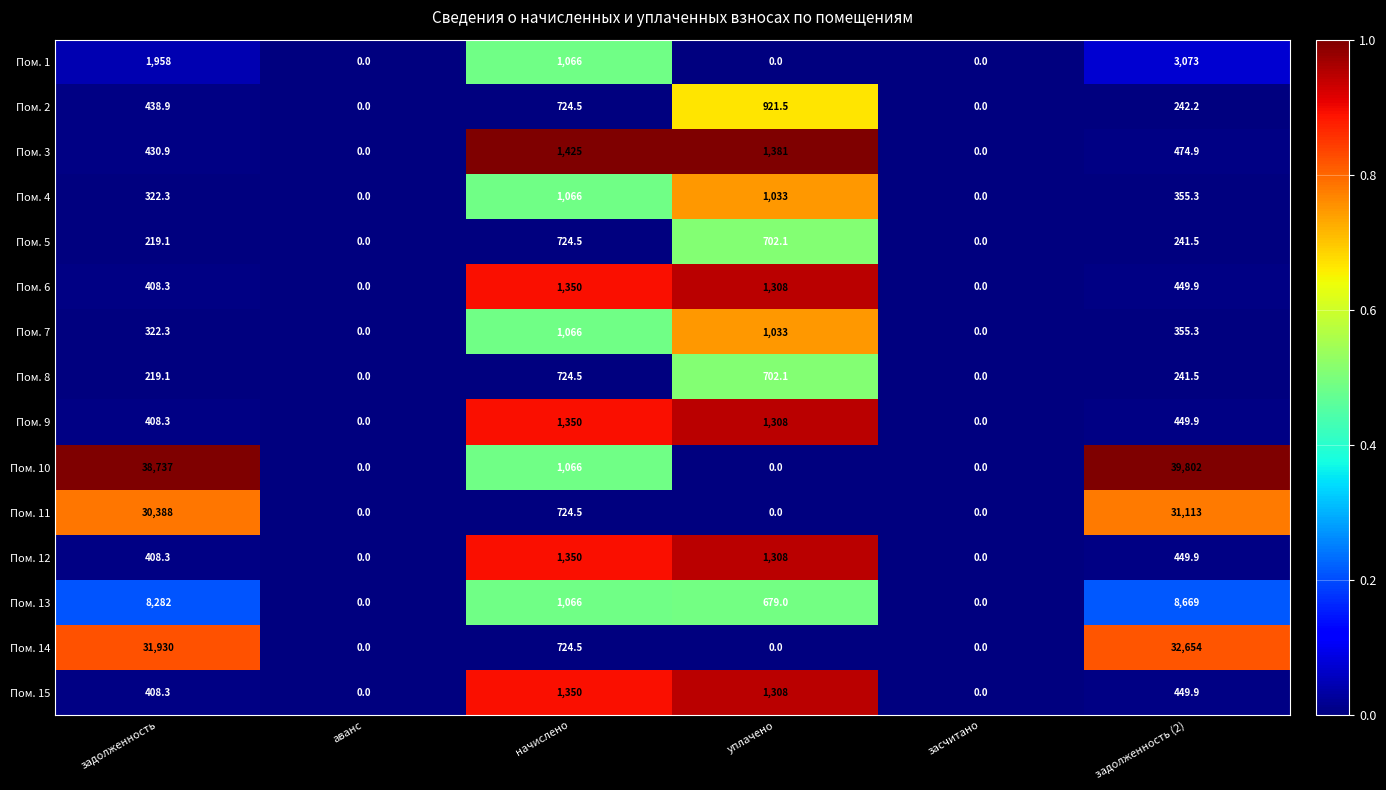

Is it true that Пом. 8 equals 702.1 at уплачено?

True